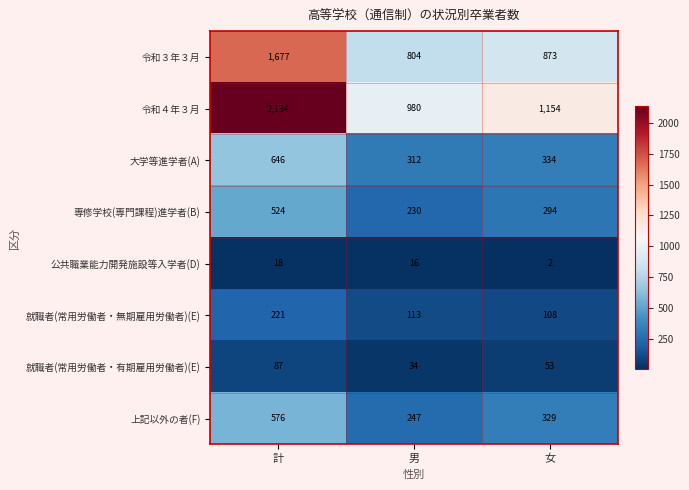

What is the difference between the second highest and minimum values in the 就職者(常用労働者・無期雇用労働者)(E) series?

5